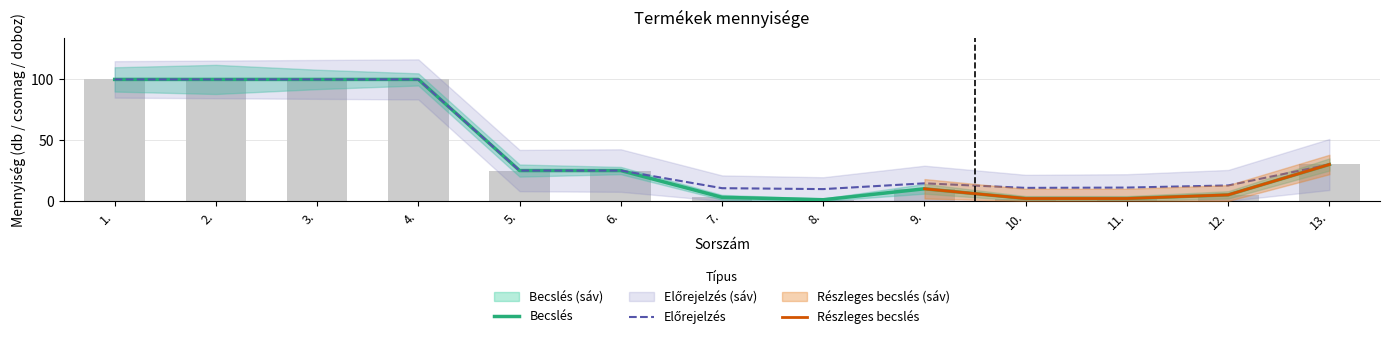

What is the value of the Felső becslés bar at the 8th from the left?

1.0